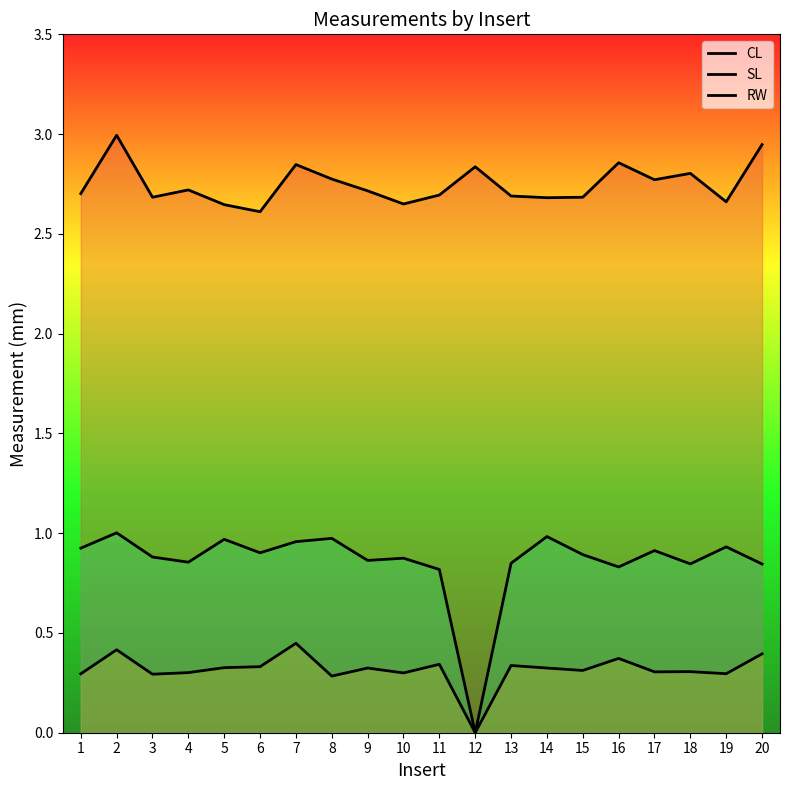

What is the difference between the highest and lowest values at 6?

2.3